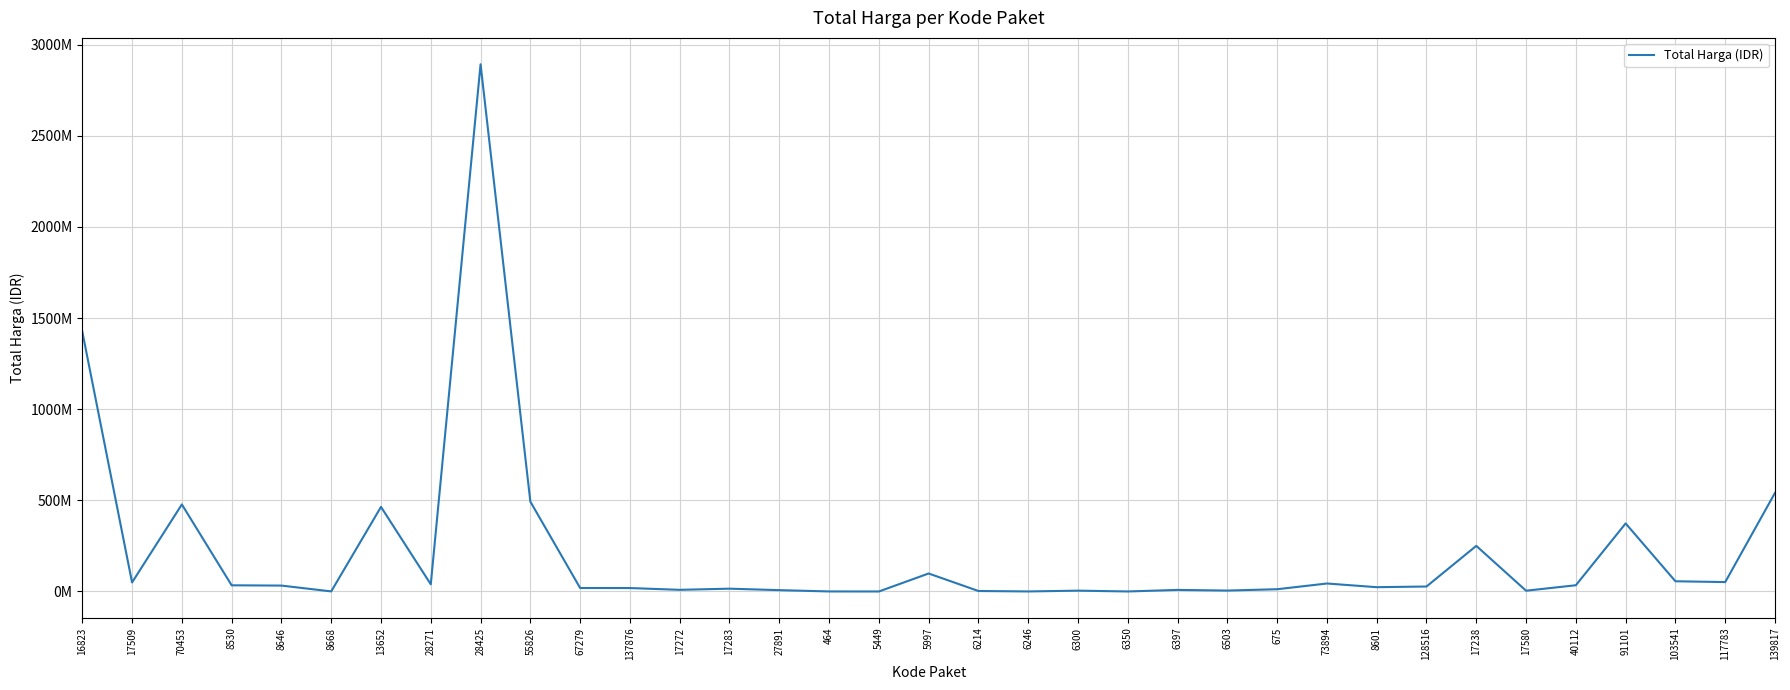

Does the chart display data point markers on the line(s)?

No